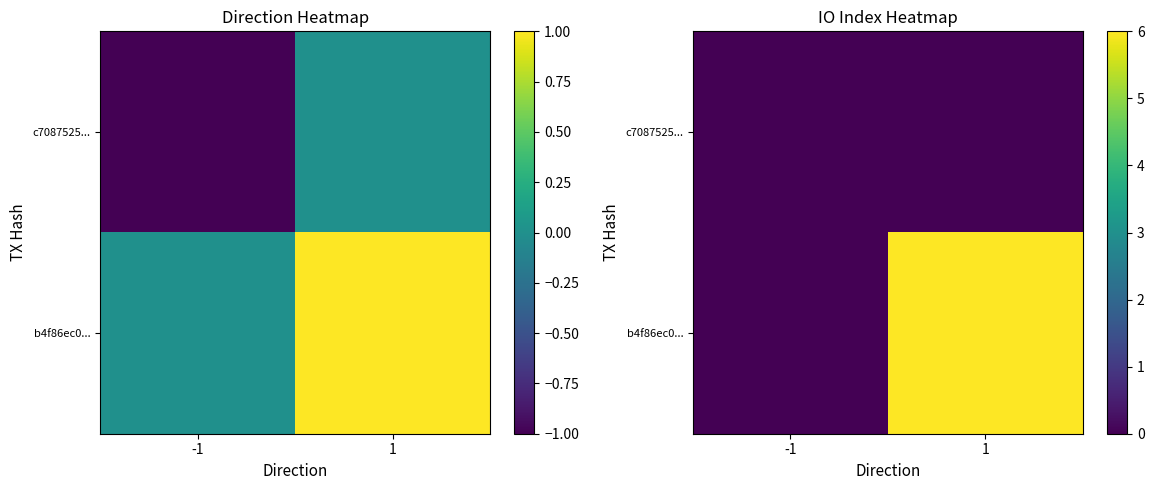

True or false: c7087525... has a value of 0 at -1.

True